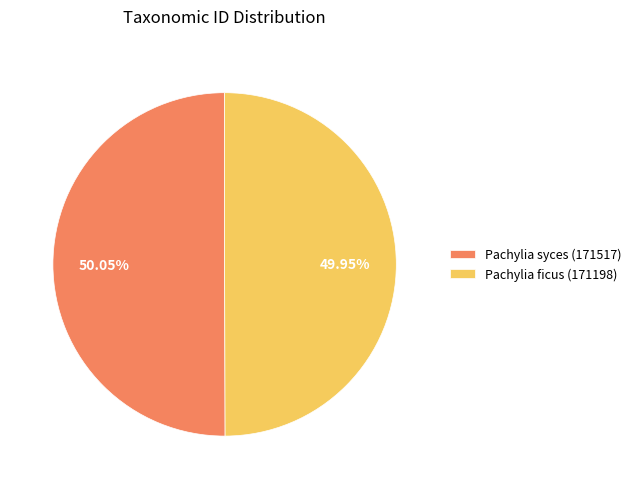

What is the ratio of the value at Pachylia syces (171517) to the value at Pachylia ficus (171198)?

1.0